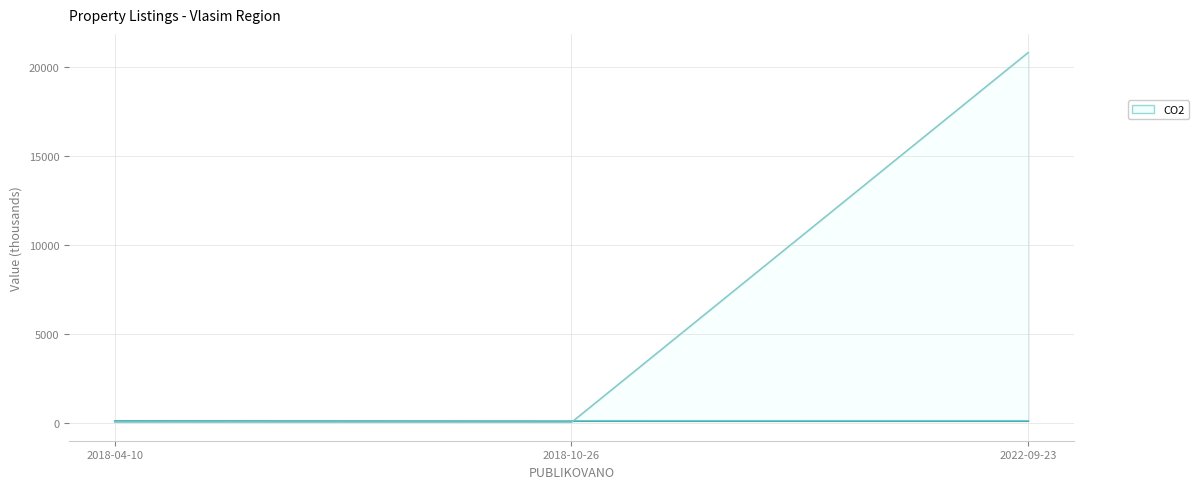

What is the smallest value displayed?

24.0